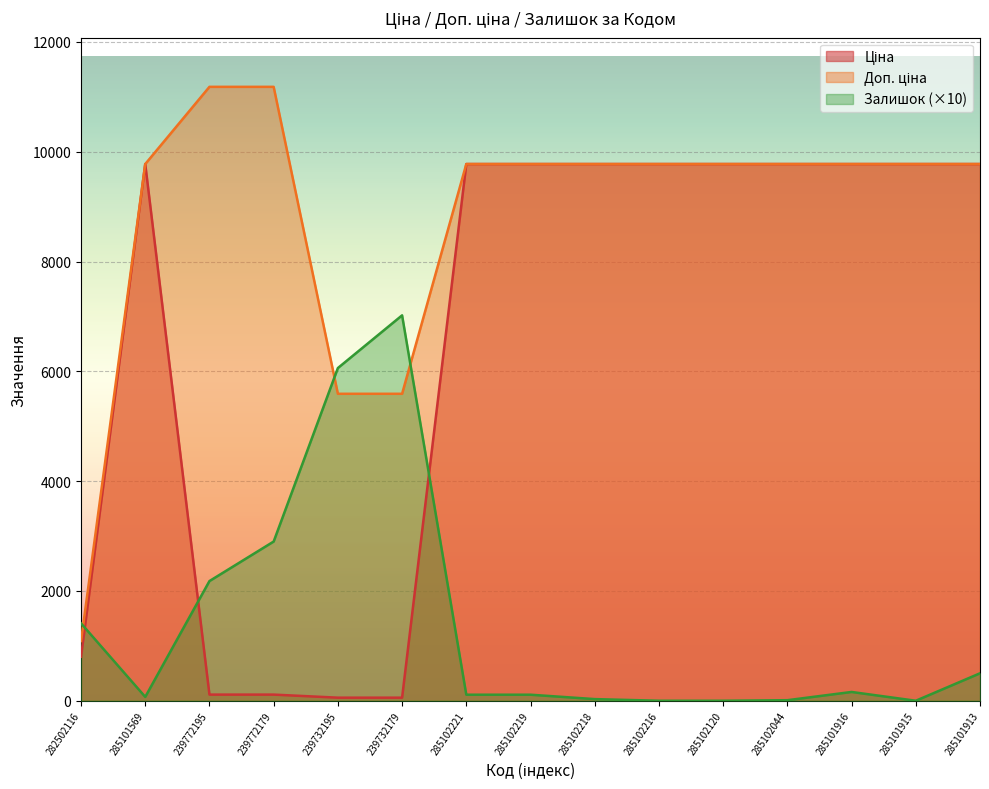

Reading left to right, what are all the values shown in this chart?

Ціна: 282502116=802.1	285101569=9775.5	239772195=111.8	239772179=111.8	239732195=55.9	239732179=55.9	285102221=9775.5	285102219=9775.5	285102218=9775.5	285102216=9775.5	285102120=9775.5	285102044=9775.5	285101916=9775.5	285101915=9775.5	285101913=9775.5
Доп. ціна: 282502116=1087.0	285101569=9775.5	239772195=11182.0	239772179=11182.0	239732195=5591.0	239732179=5591.0	285102221=9775.5	285102219=9775.5	285102218=9775.5	285102216=9775.5	285102120=9775.5	285102044=9775.5	285101916=9775.5	285101915=9775.5	285101913=9775.5
Залишок: 282502116=1410.0	285101569=70.0	239772195=2180.0	239772179=2900.0	239732195=6060.0	239732179=7020.0	285102221=110.0	285102219=110.0	285102218=30.0	285102216=0.0	285102120=0.0	285102044=10.0	285101916=160.0	285101915=0.0	285101913=500.0